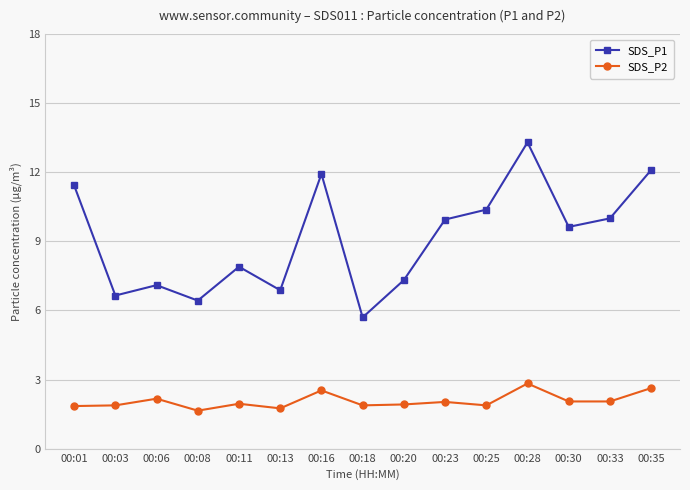

True or false: SDS_P2 and SDS_P1 intersect in this chart.

False